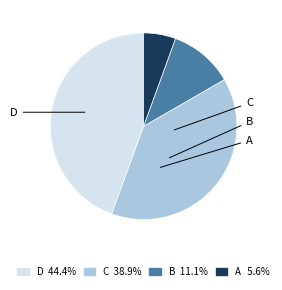

True or false: A accounts for 6% of the total.

True